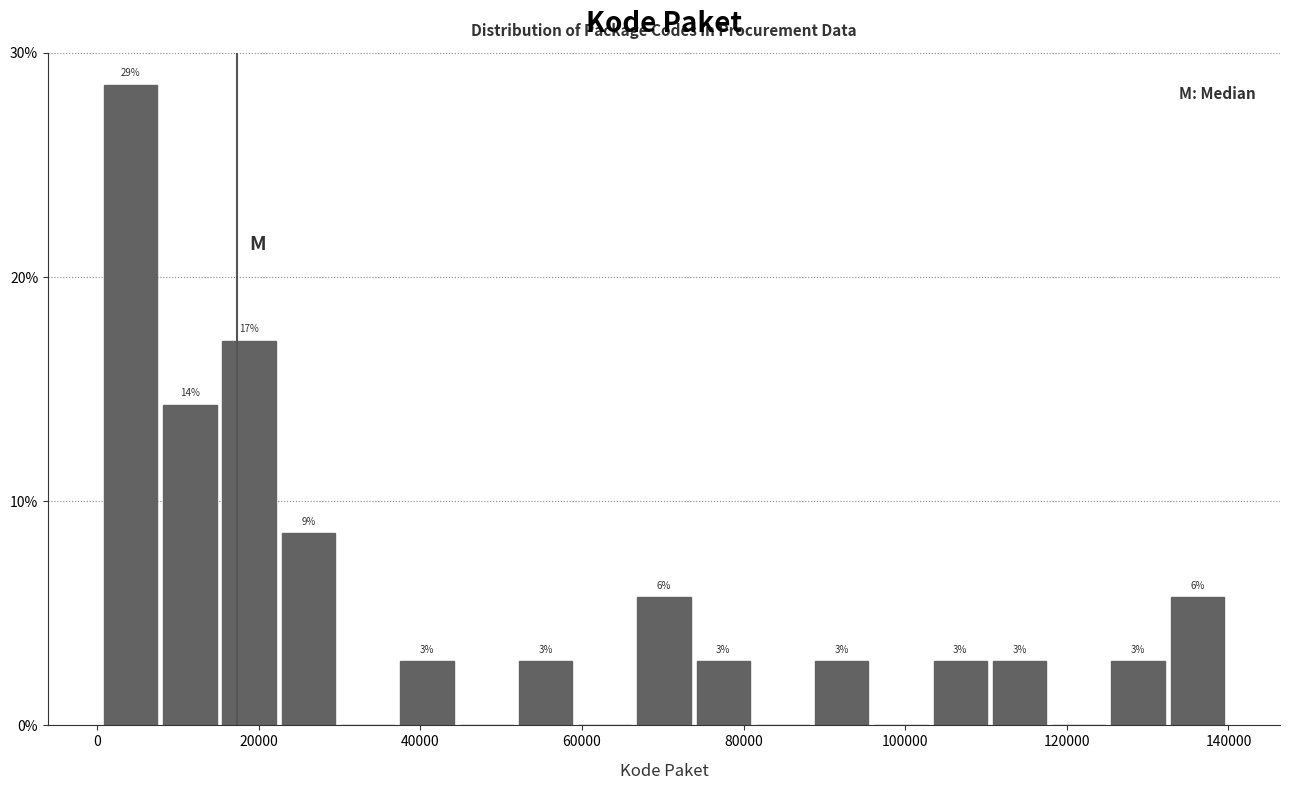

Around what value on the x-axis is the tallest bar? Give the approximate position of its centre, as read against the axis.

4000